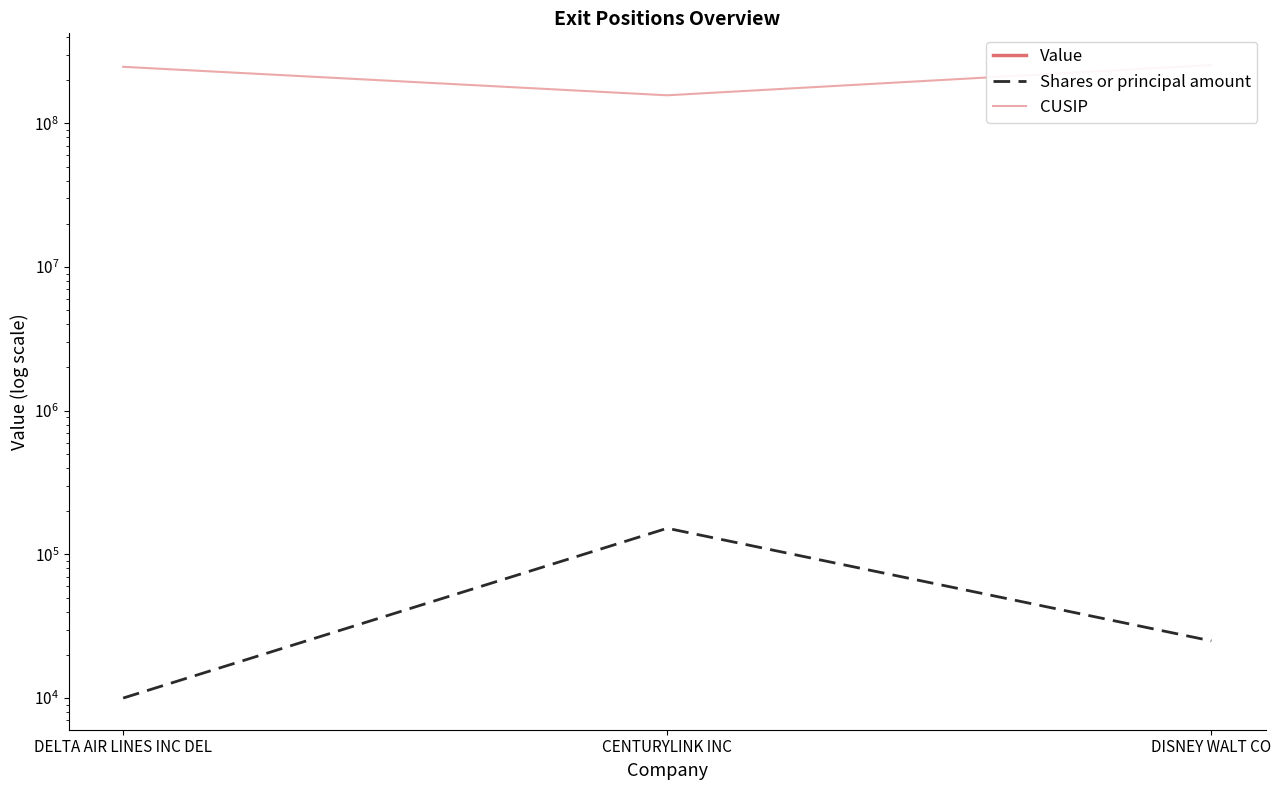

List the labels in order of CUSIP value, smallest first.

CENTURYLINK INC, DELTA AIR LINES INC DEL, DISNEY WALT CO